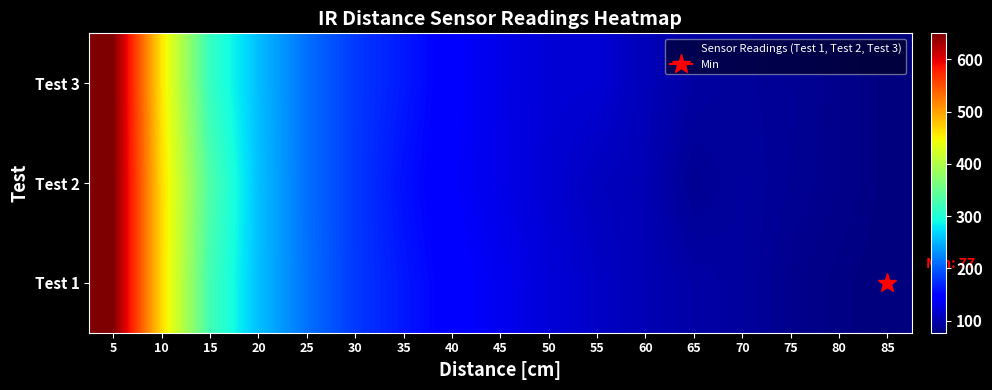

Which has a higher value, 75 or 20?

20